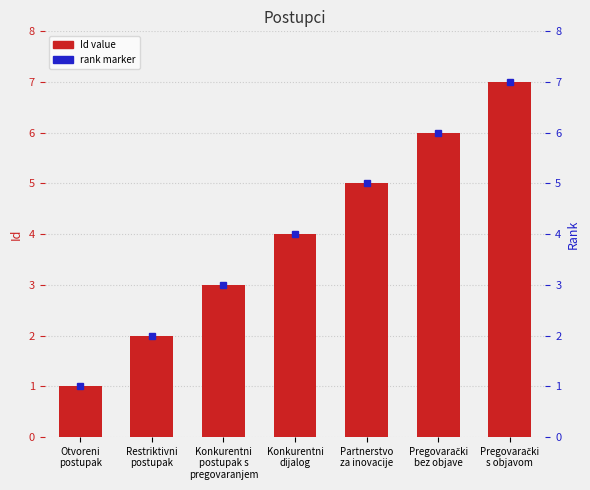

Is it true that the value at Pregovarački
bez objave is 6?

True